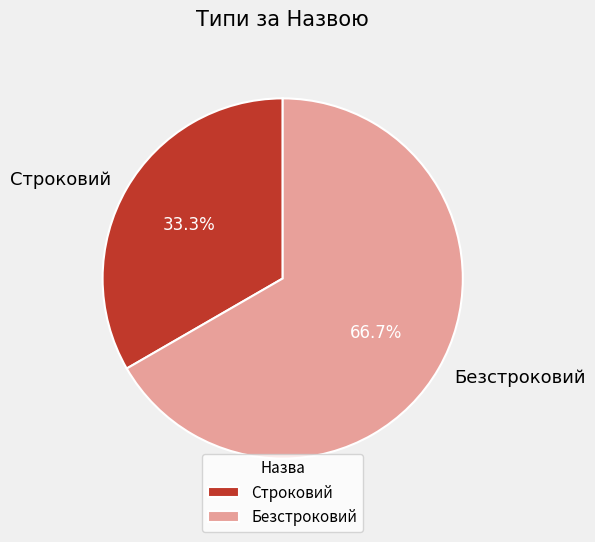

To the nearest percent, what is the average slice percentage?

50%